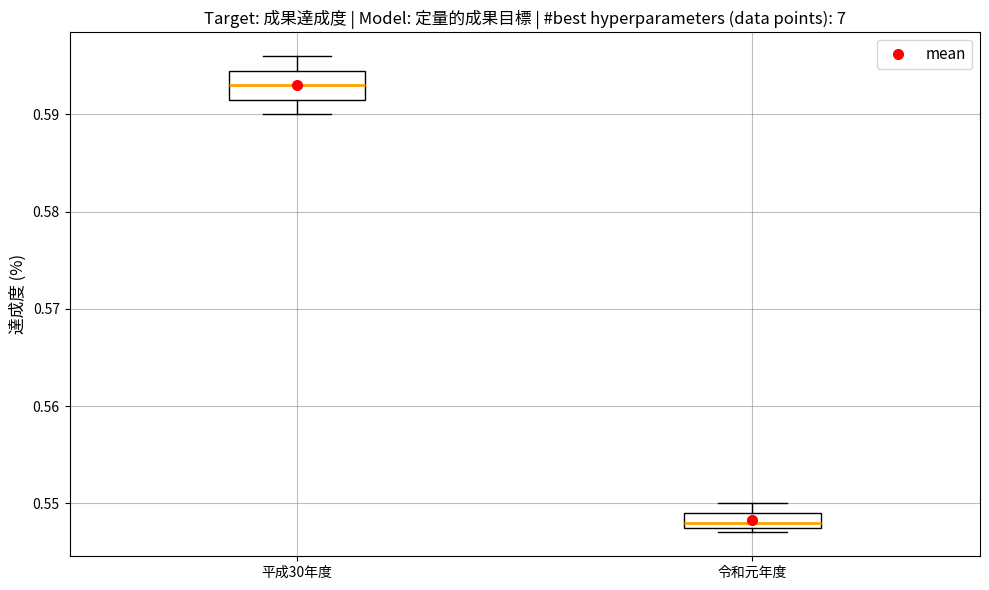

Where is the lower edge of the box for 令和元年度 on the y-axis? The values are not printed on the chart, so give them approximately, as read against the axis.

0.548